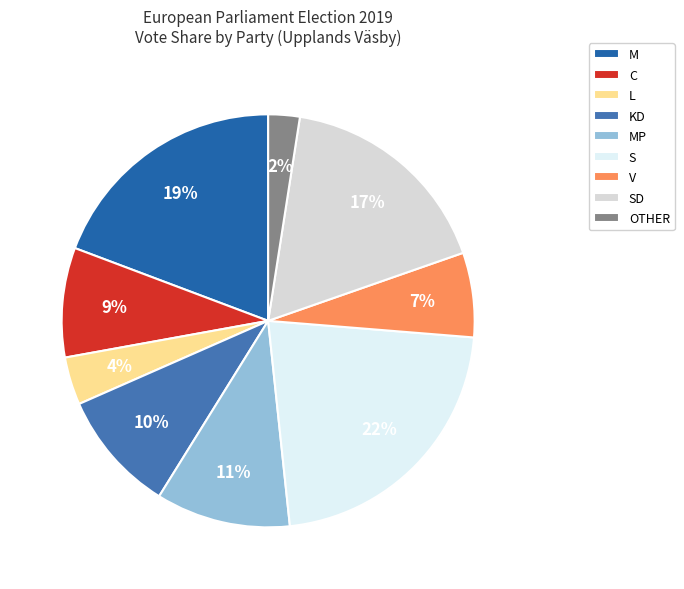

Is there a majority slice in this chart?

No